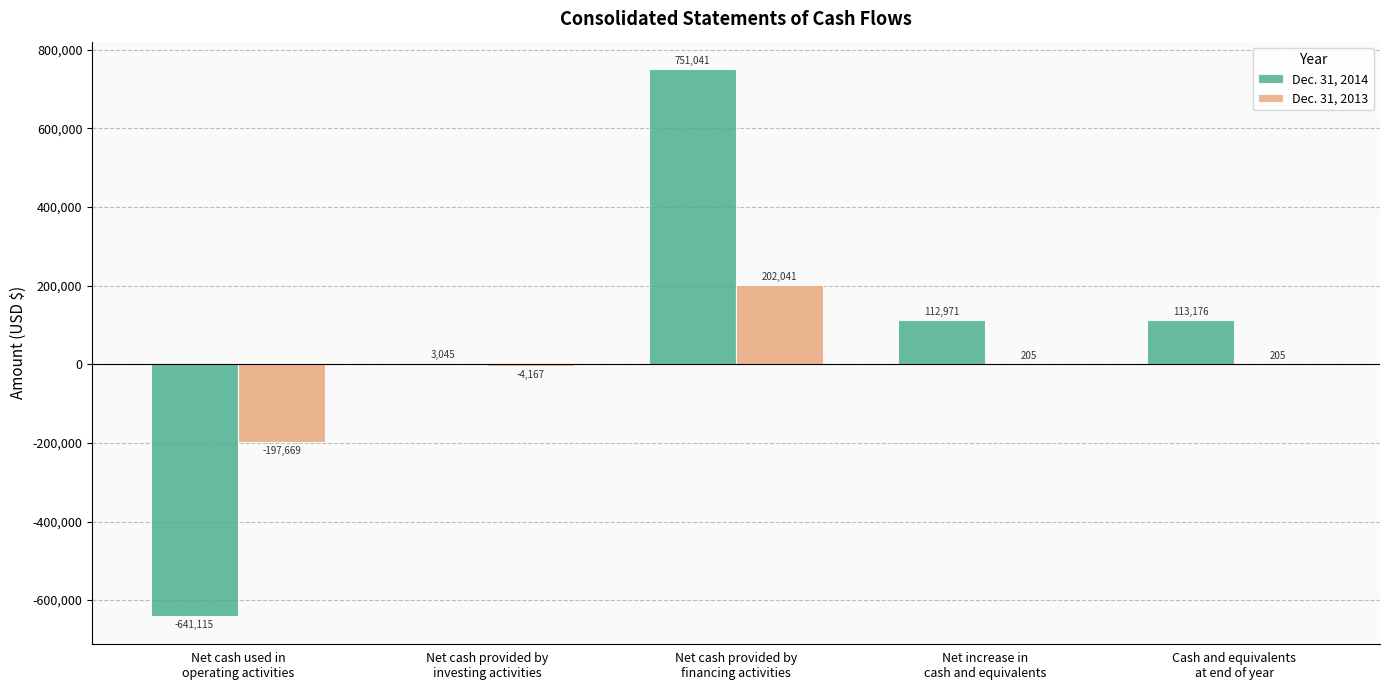

Which category has the highest value in the Dec. 31, 2014 series?

Net cash provided by
financing activities